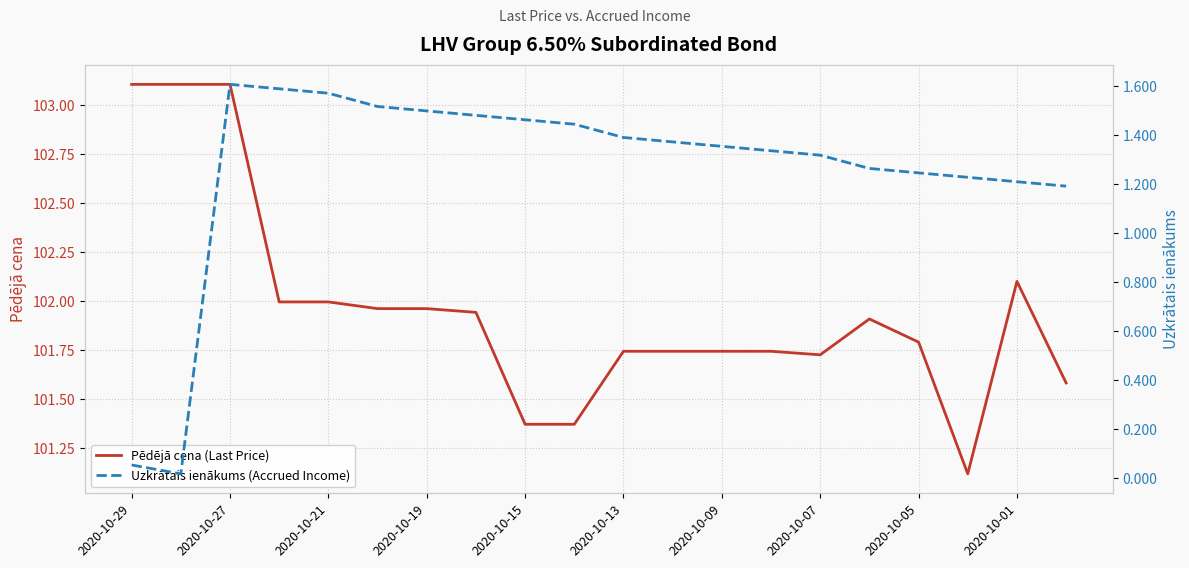

What is the value of the Pēdējā cena (Last Price) point at the 3rd from the left?

103.1